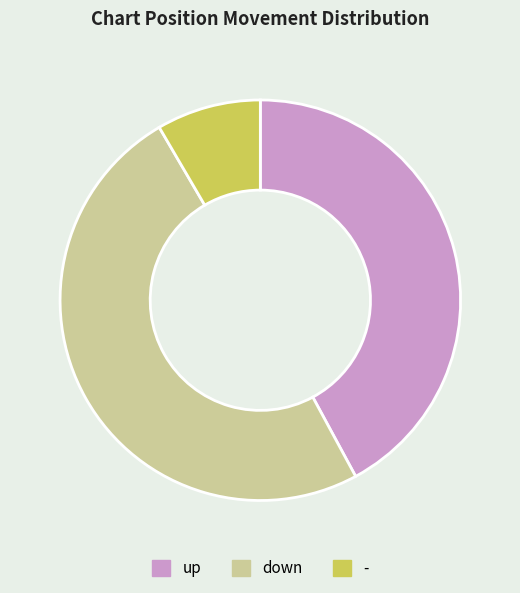

Is the sum of - and down greater than half?

Yes